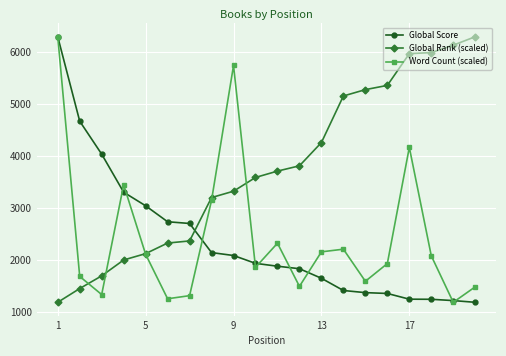

Is this an area chart (filled region under the line)?

No